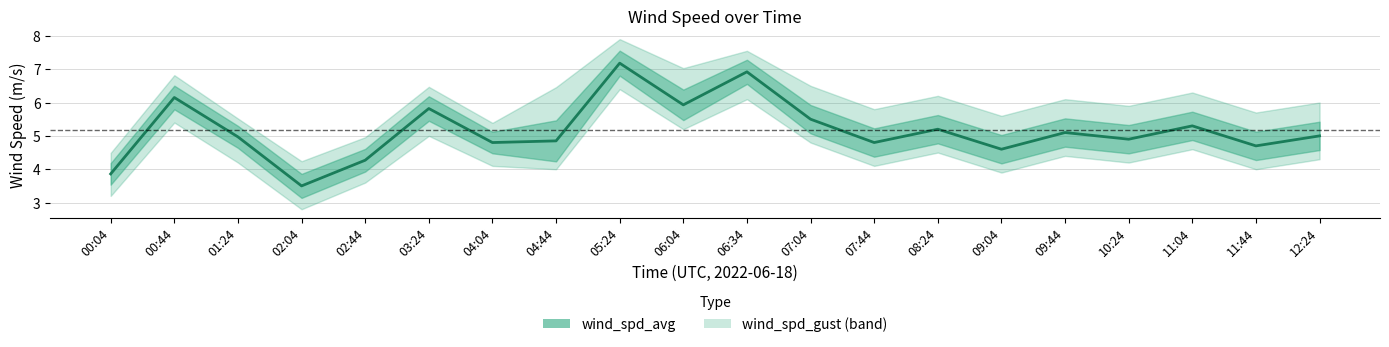

Which label corresponds to the smallest value in the chart?

02:04